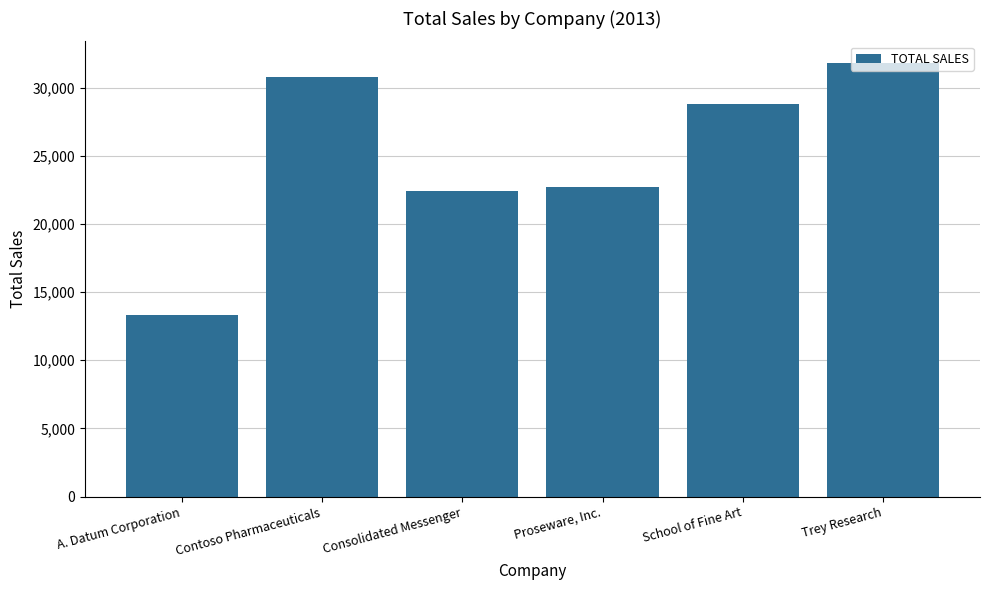

How many data points are less than 28800?

3